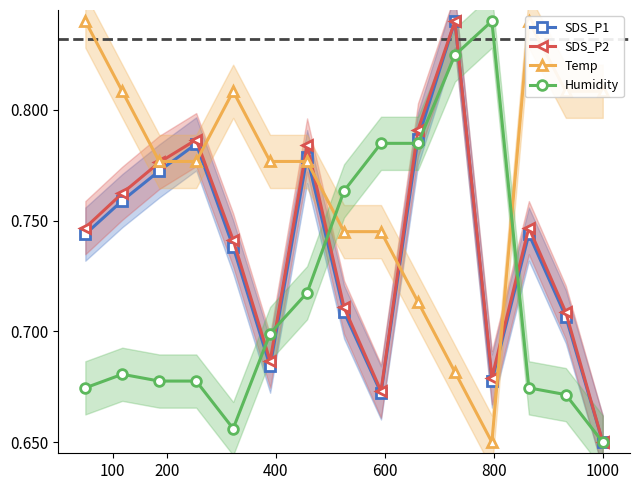

Which series ends up on top after the final intersection of Humidity and SDS_P2?

SDS_P2